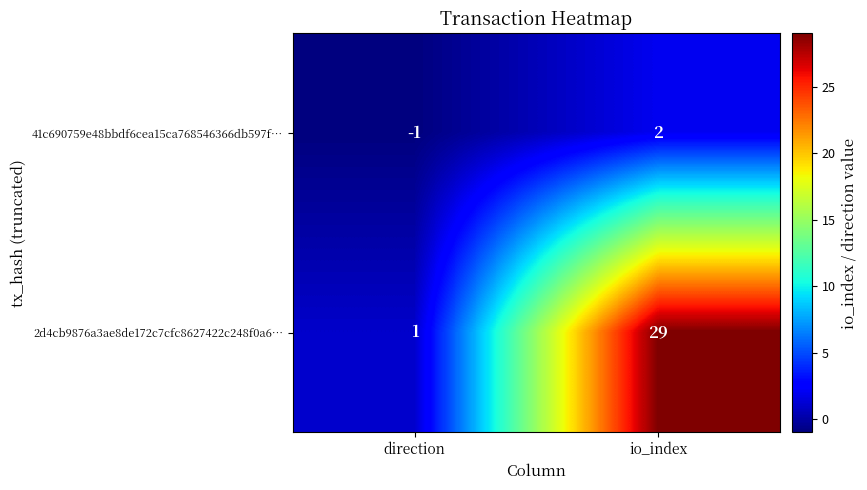

Is it true that 2d4cb9876a3ae8de172c7cfc8627422c248f0a6… equals 1 at direction?

True